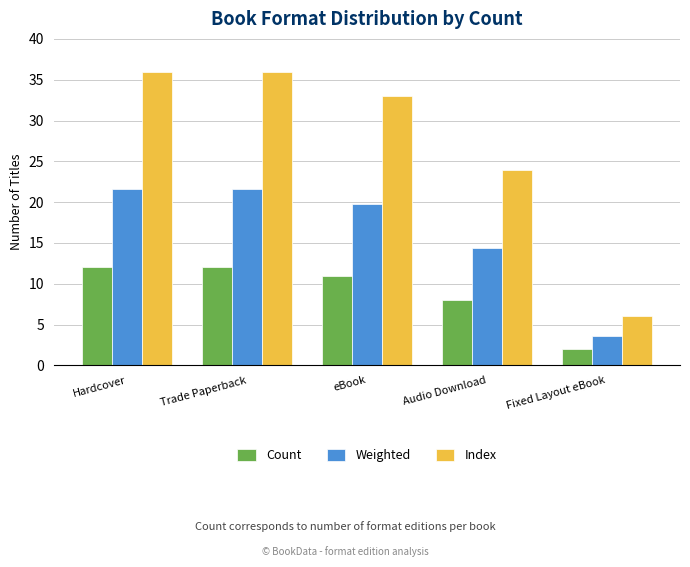

What position from the left is Trade Paperback?

2